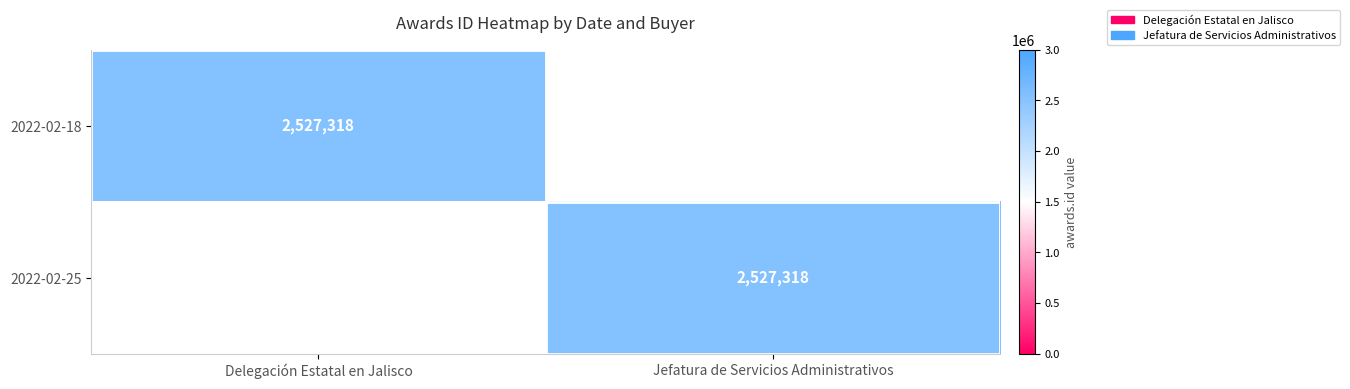

Which has a higher value, Delegación Estatal en Jalisco or Jefatura de Servicios Administrativos?

Delegación Estatal en Jalisco